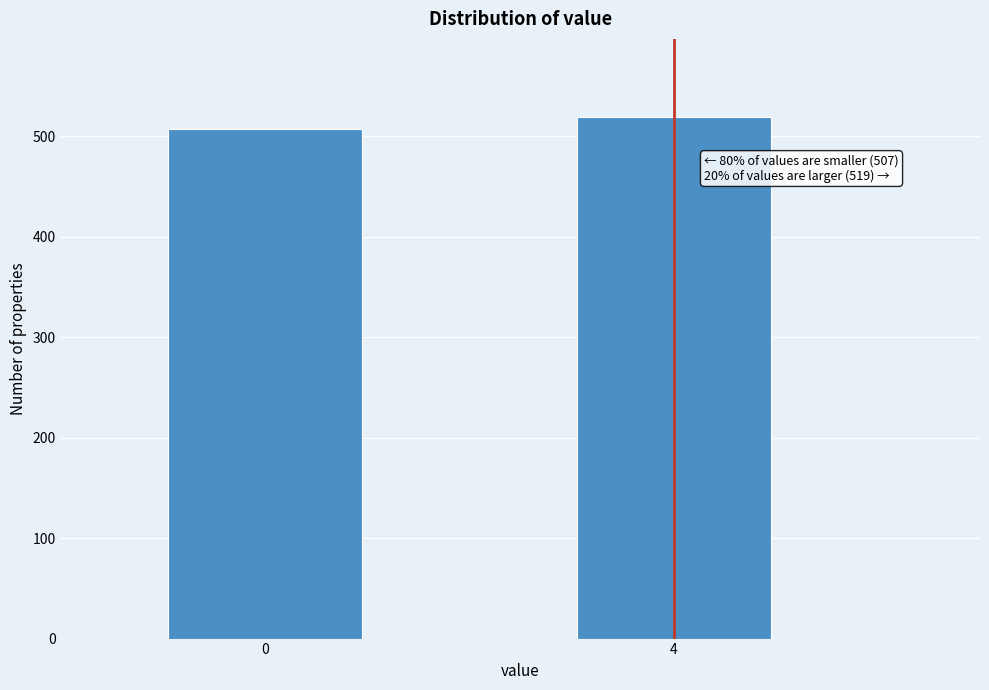

Reading left to right, list all the values displayed in this chart.

0=507	4=519